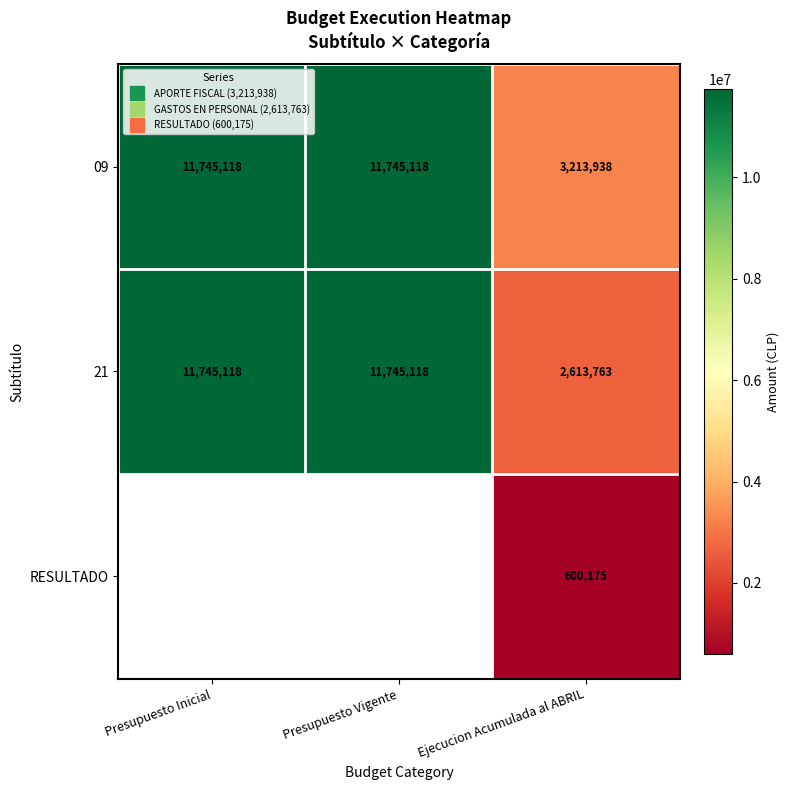

Which label corresponds to the largest value in the chart?

Presupuesto Inicial